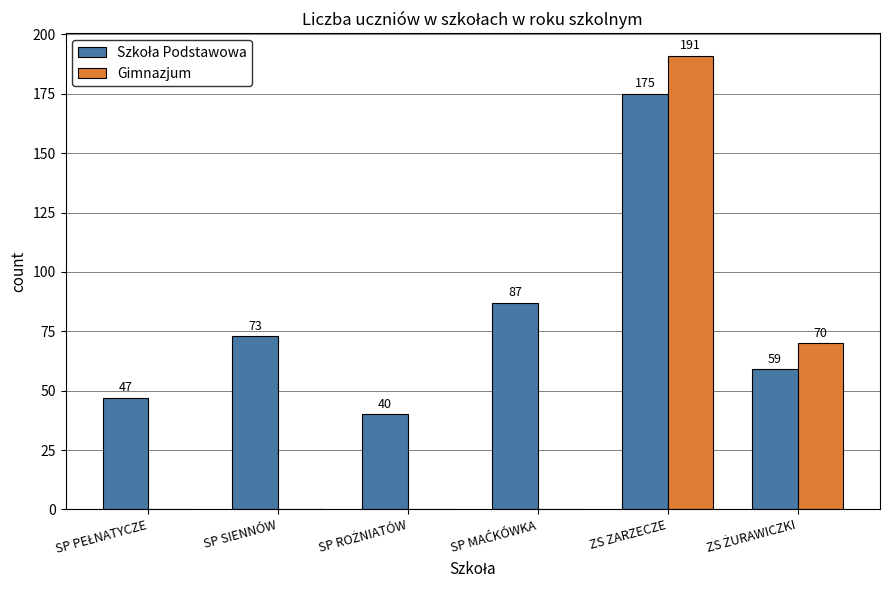

Which label corresponds to the largest value in the chart?

ZS ZARZECZE